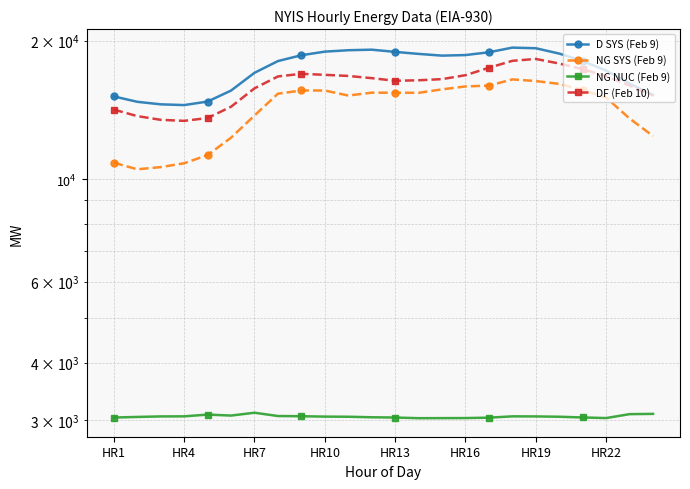

What are all the series names shown in the legend?

D SYS (Feb 9), NG SYS (Feb 9), NG NUC (Feb 9), DF (Feb 10)